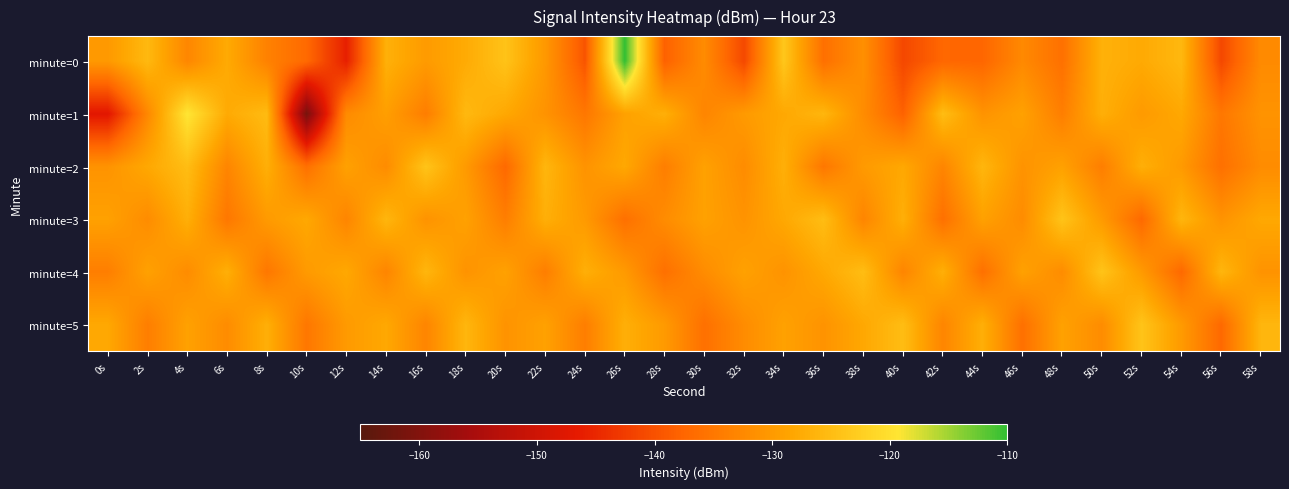

Count the number of data series in this chart.

6